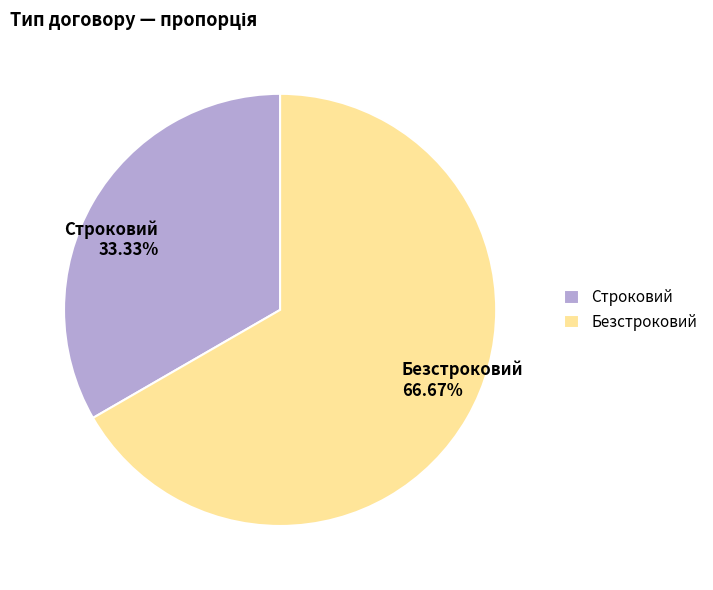

To the nearest percent, what is the difference between the largest and smallest slice percentages?

33%